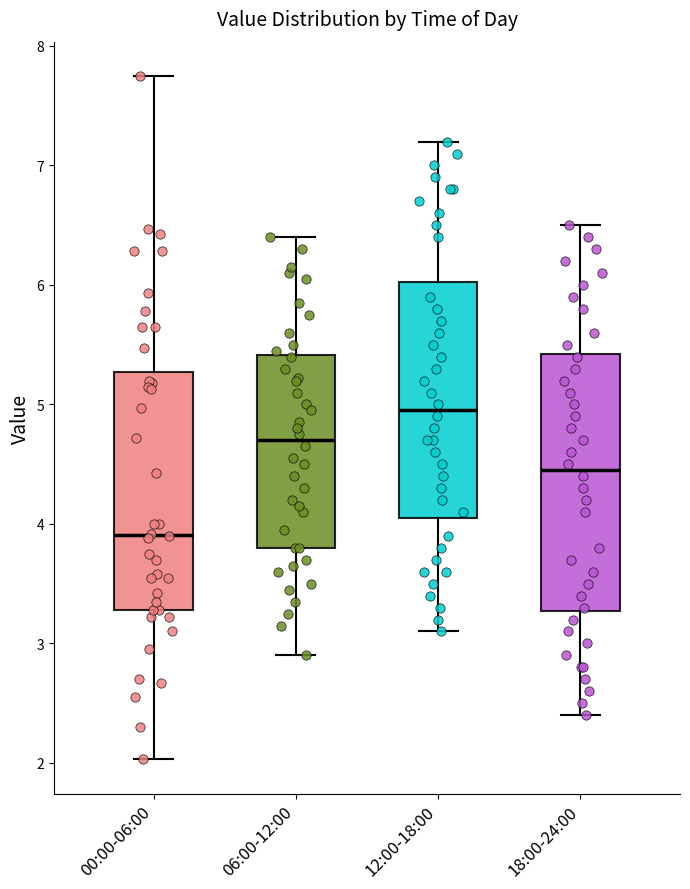

Reading left to right, transcribe this box plot: for each box, give where its median line is, the range the box spans, and where its two whiskers end, as read against the y-axis. The values are not printed on the chart, so give them approximately, as read against the axis.

00:00-06:00: median 3.9, box 3.3 to 5.3, whiskers 2.0 to 7.8
06:00-12:00: median 4.7, box 3.8 to 5.4, whiskers 2.9 to 6.4
12:00-18:00: median 5.0, box 4.1 to 6.0, whiskers 3.1 to 7.2
18:00-24:00: median 4.5, box 3.3 to 5.4, whiskers 2.4 to 6.5